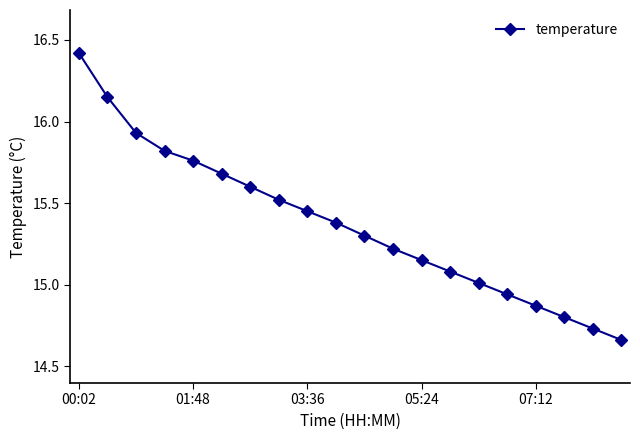

True or false: the data has more than 2 interior local peaks.

False